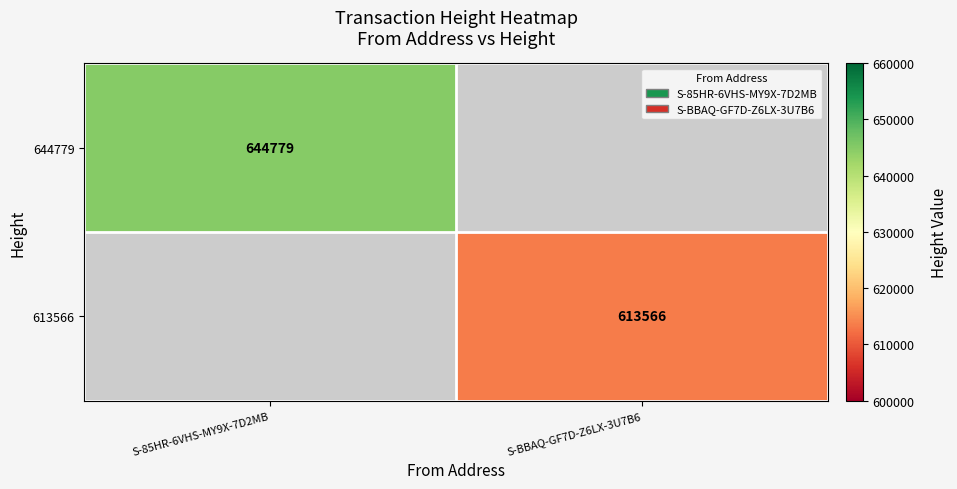

Is the value of 613566 at S-BBAQ-GF7D-Z6LX-3U7B6 greater than the value of 644779 at S-85HR-6VHS-MY9X-7D2MB?

No